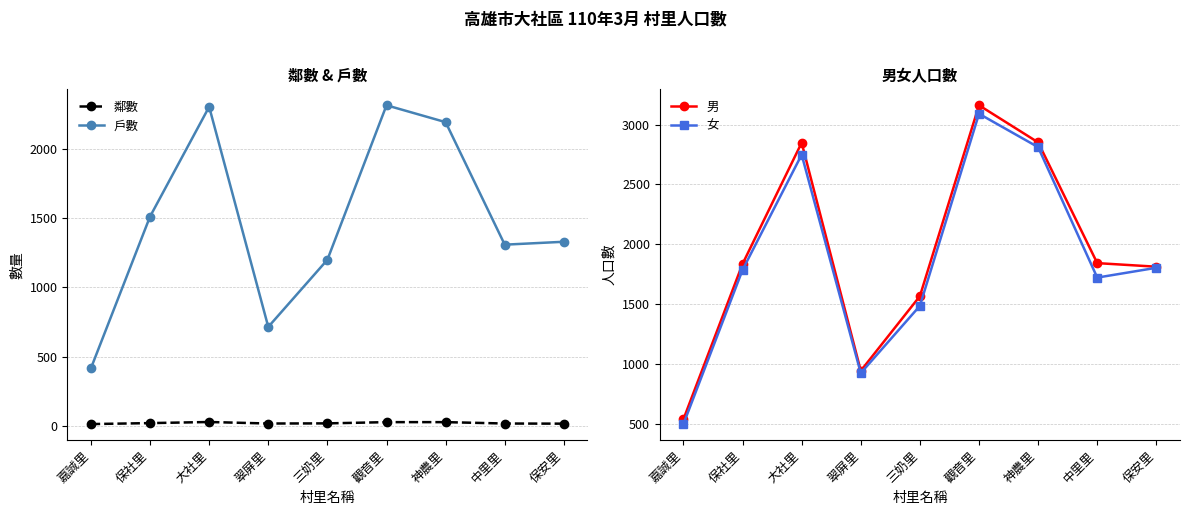

Reading right to left, transcribe all the data shown in this chart.

鄰數: 保安里=15	中里里=16	神農里=26	觀音里=26	三奶里=17	翠屏里=16	大社里=27	保社里=19	嘉誠里=12
戶數: 保安里=1329	中里里=1308	神農里=2193	觀音里=2315	三奶里=1199	翠屏里=714	大社里=2304	保社里=1511	嘉誠里=415
男: 保安里=1812	中里里=1842	神農里=2851	觀音里=3161	三奶里=1566	翠屏里=942	大社里=2848	保社里=1835	嘉誠里=537
女: 保安里=1803	中里里=1721	神農里=2811	觀音里=3090	三奶里=1485	翠屏里=923	大社里=2748	保社里=1785	嘉誠里=497